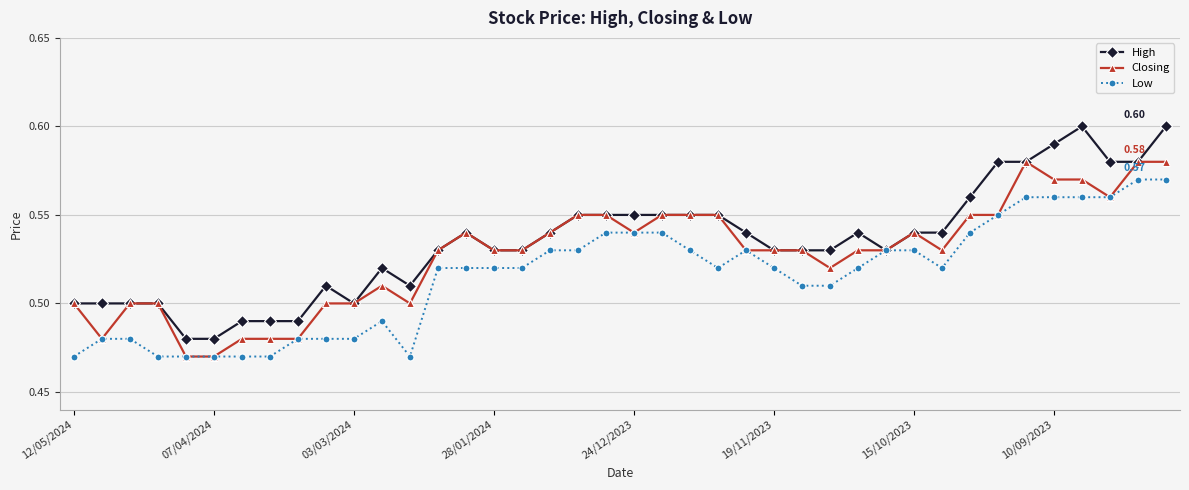

Which series has the largest range (max minus min)?

High